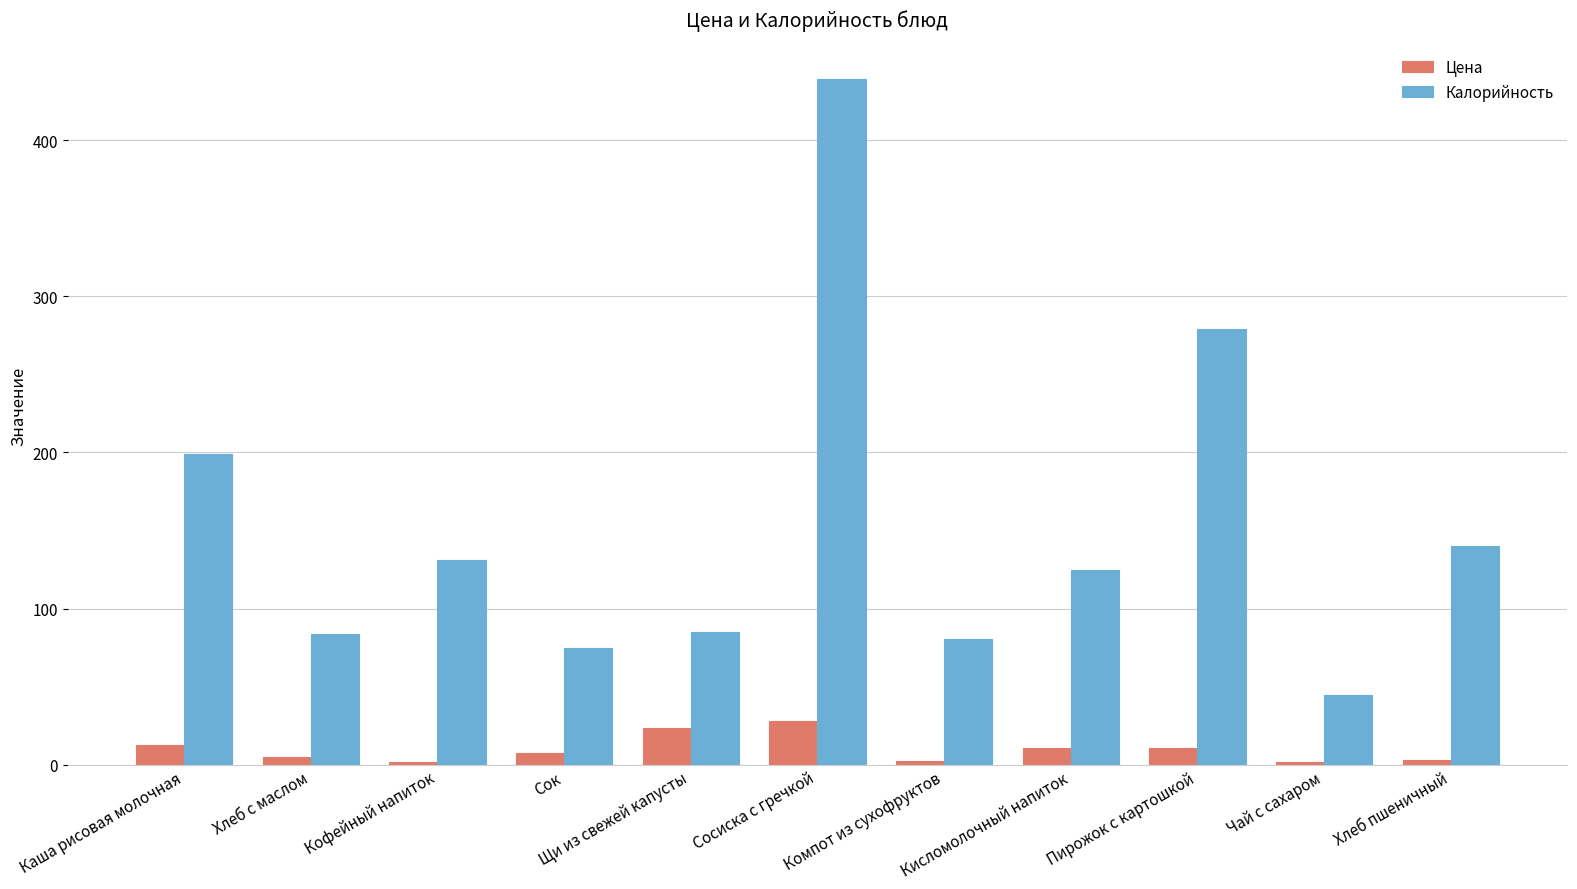

List the series in order of their overall mean, lowest first.

Цена, Калорийность